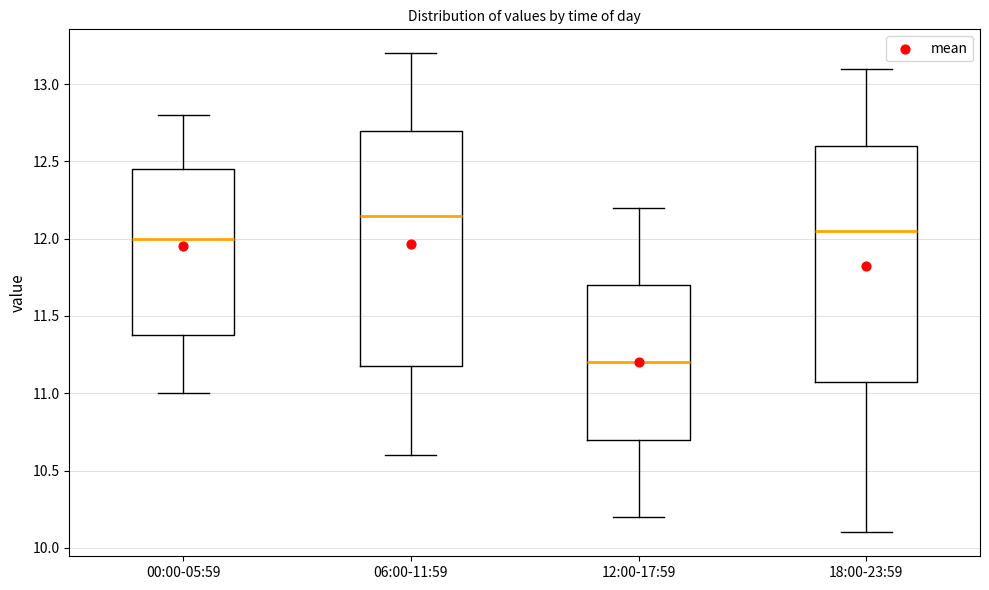

Where is the upper edge of the box for 18:00-23:59 on the y-axis? The values are not printed on the chart, so give them approximately, as read against the axis.

12.60